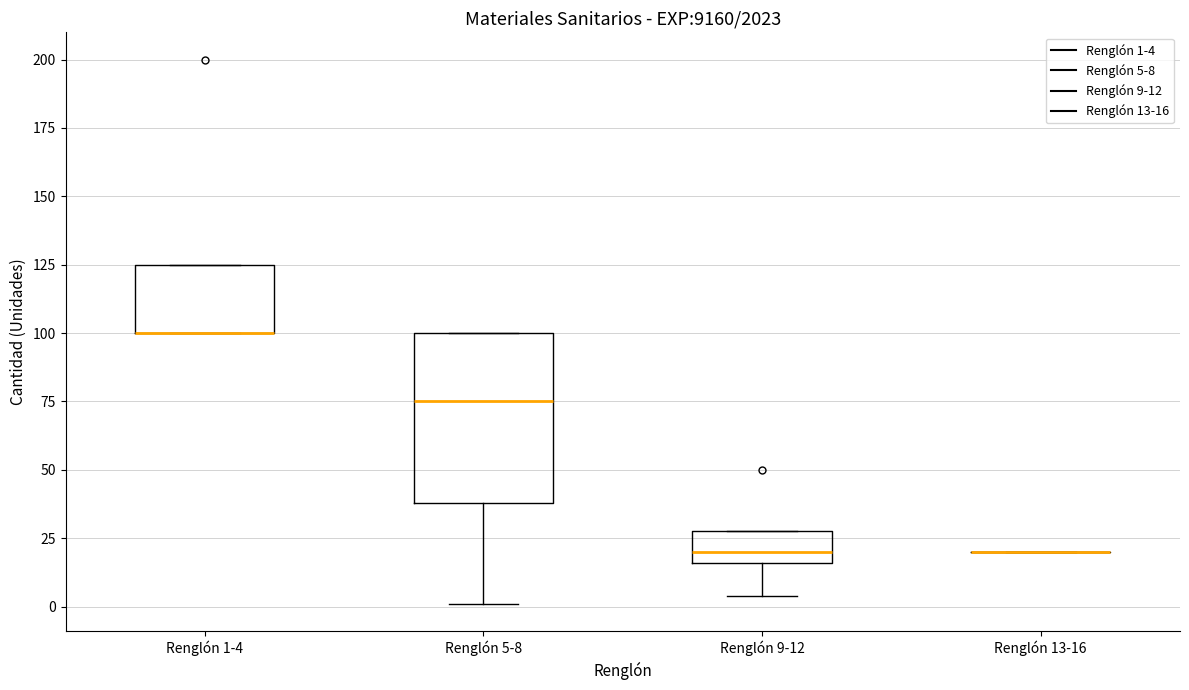

Comparing the boxes themselves (not the whiskers), which one is the tallest?

Renglón 5-8